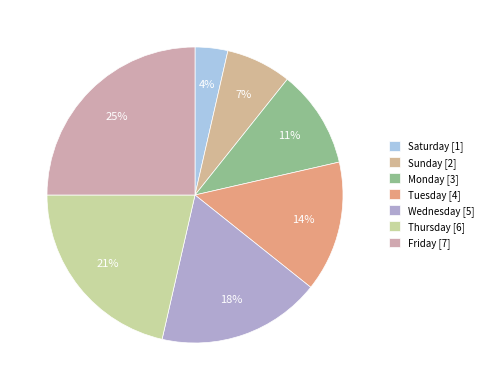

Rank the categories by value from highest to lowest.

Friday, Thursday, Wednesday, Tuesday, Monday, Sunday, Saturday